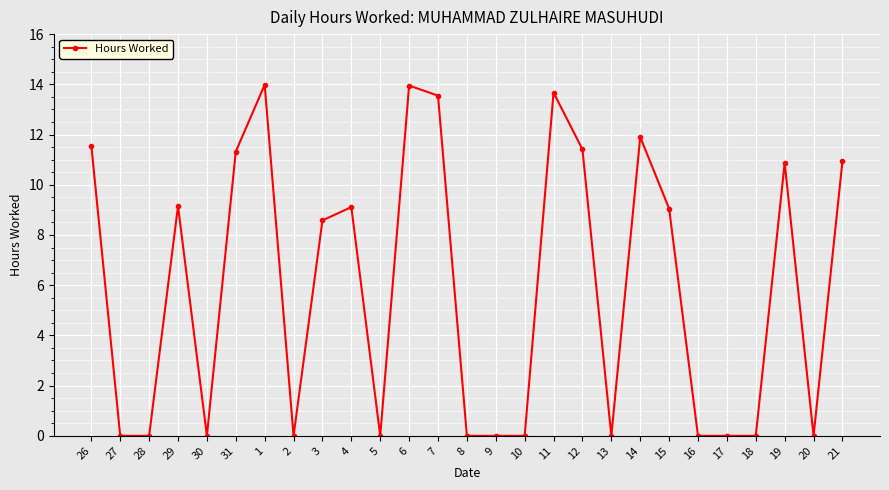

At which label is the value closest to 6?

3